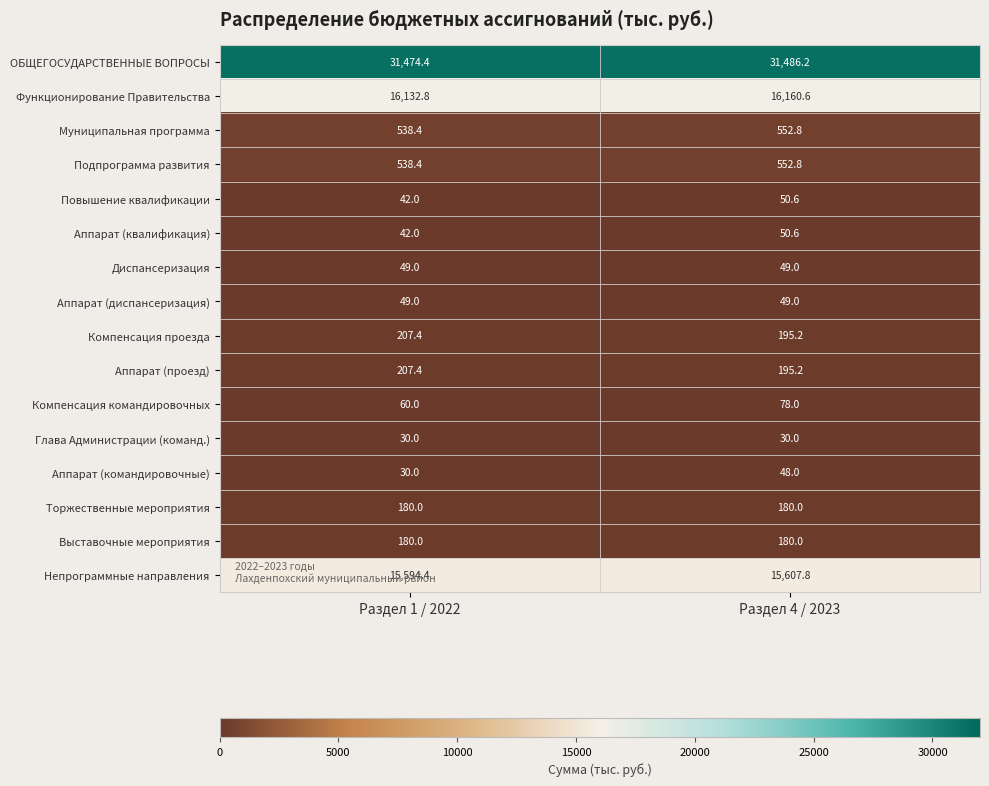

What is the total value across all series at Раздел 4 / 2023?

65465.8